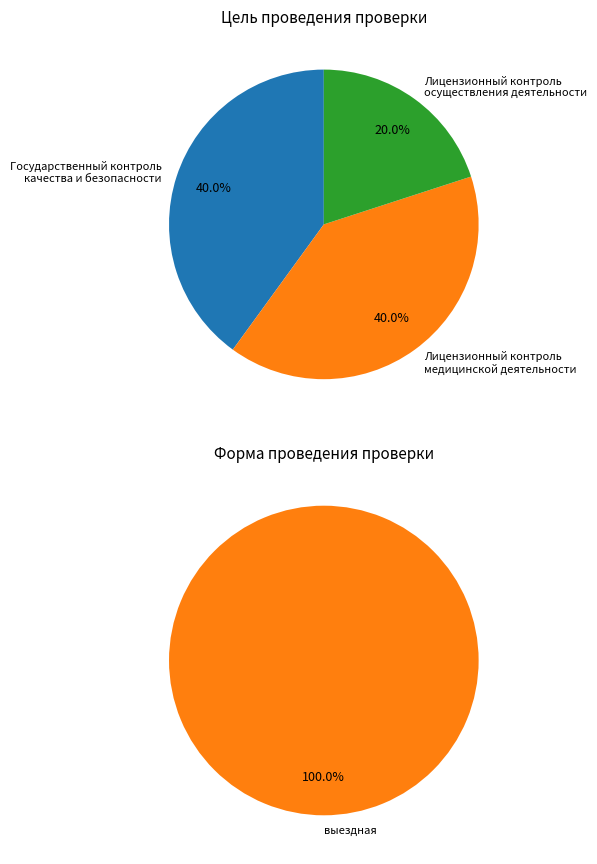

Is there a majority slice in this chart?

No